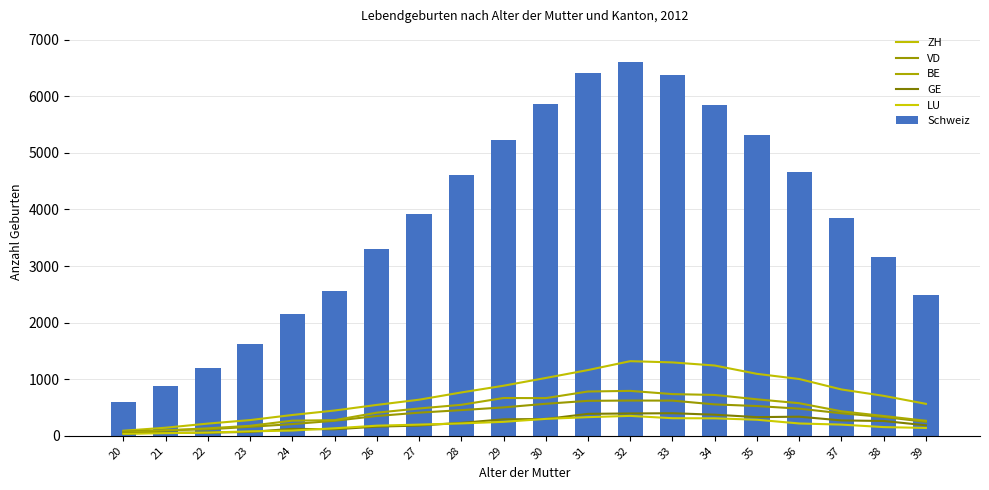

What is the value of the VD bar at the 19th from the left?

333